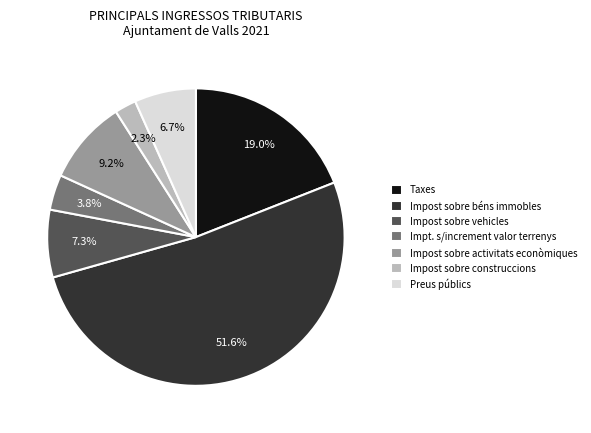

How many segments does this pie chart have?

7